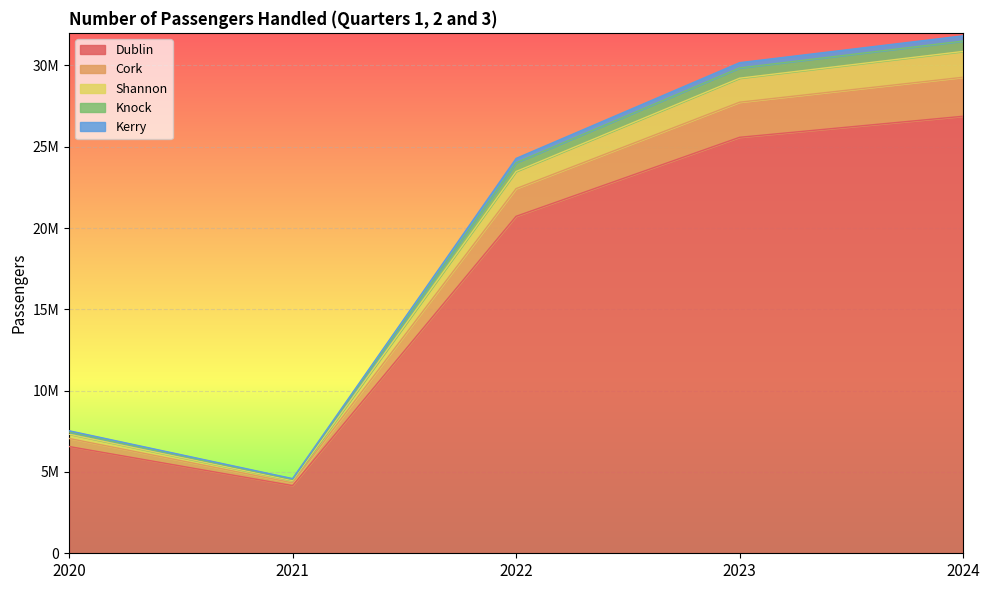

True or false: Knock and Cork cross at least once.

False